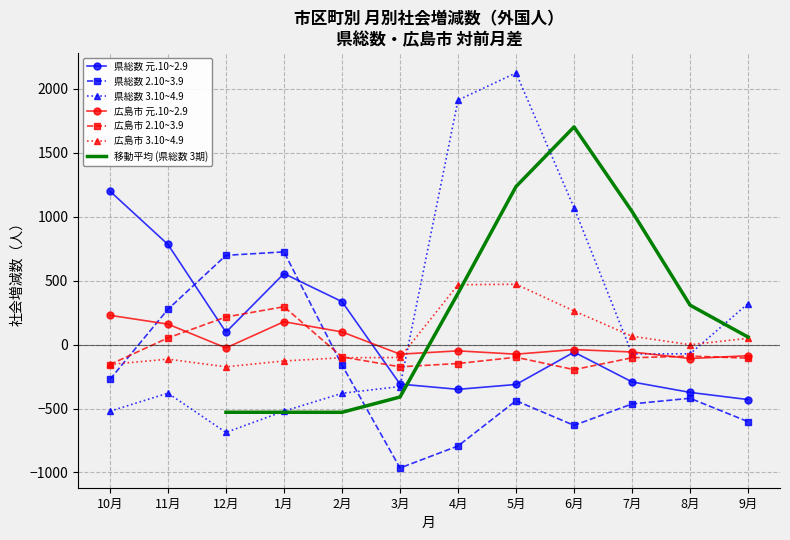

True or false: 県総数 元.10~2.9 and 県総数 2.10~3.9 intersect in this chart.

True